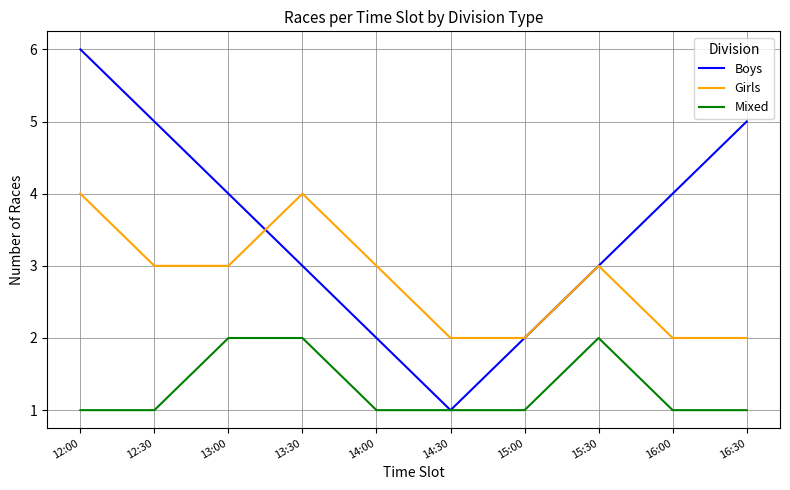

What position from the right is 14:30?

5